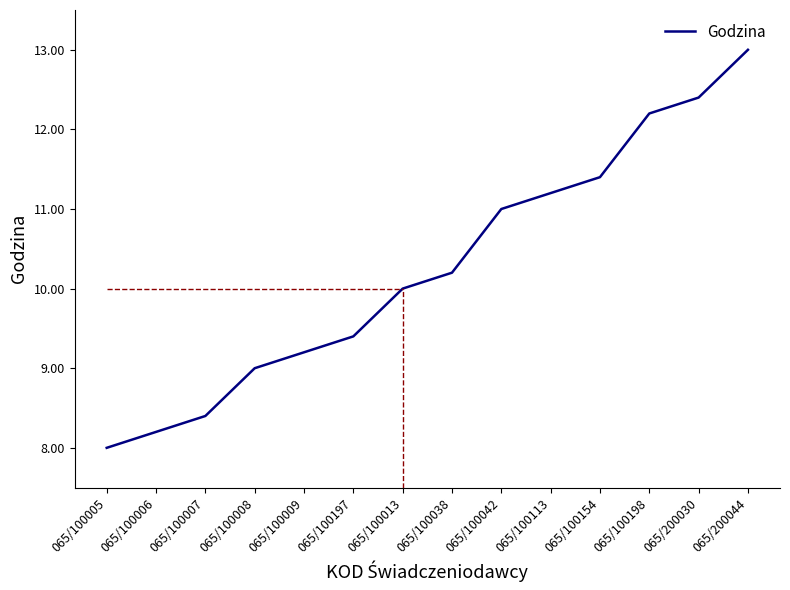

The chart shows a value of 2.7 at 065/100006. True or false?

False